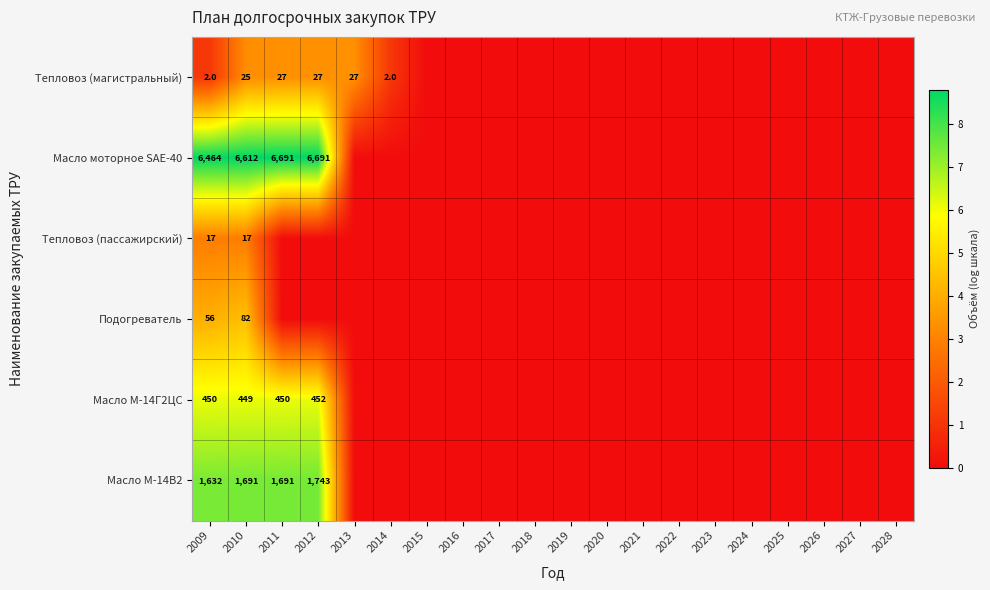

Where is Масло M-14В2 nearest to the value 3?

2013